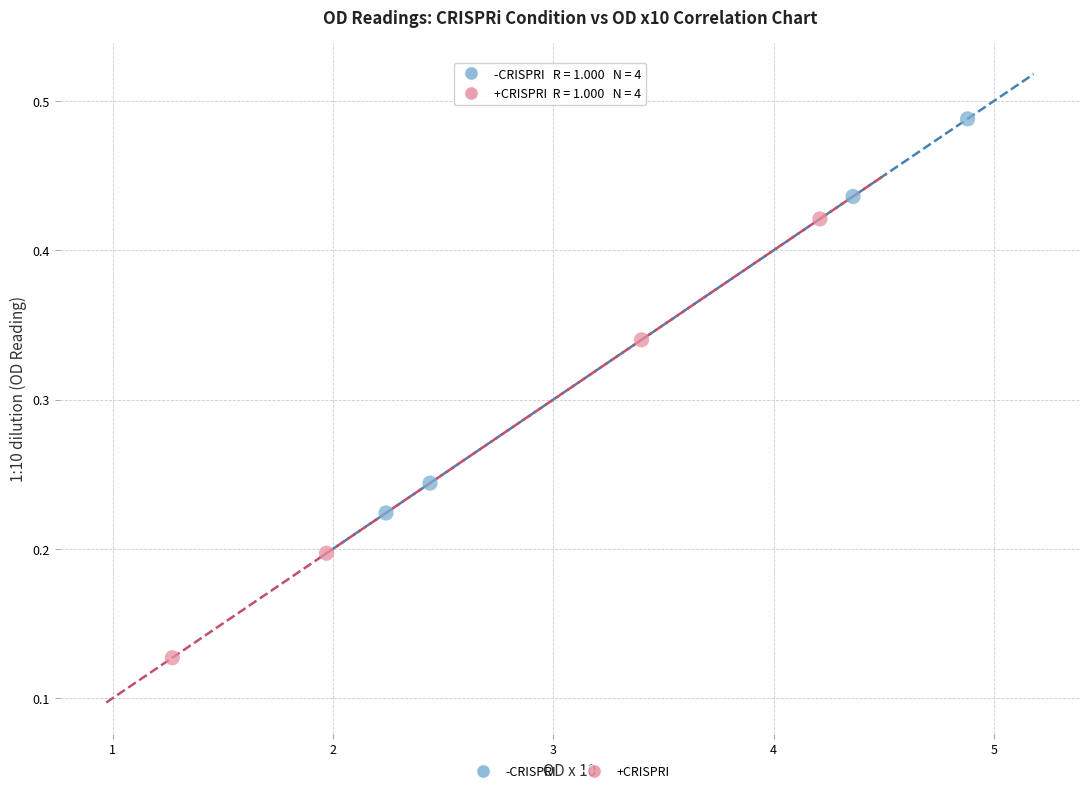

Which series has the largest Y range (max minus min)?

+CRISPRI